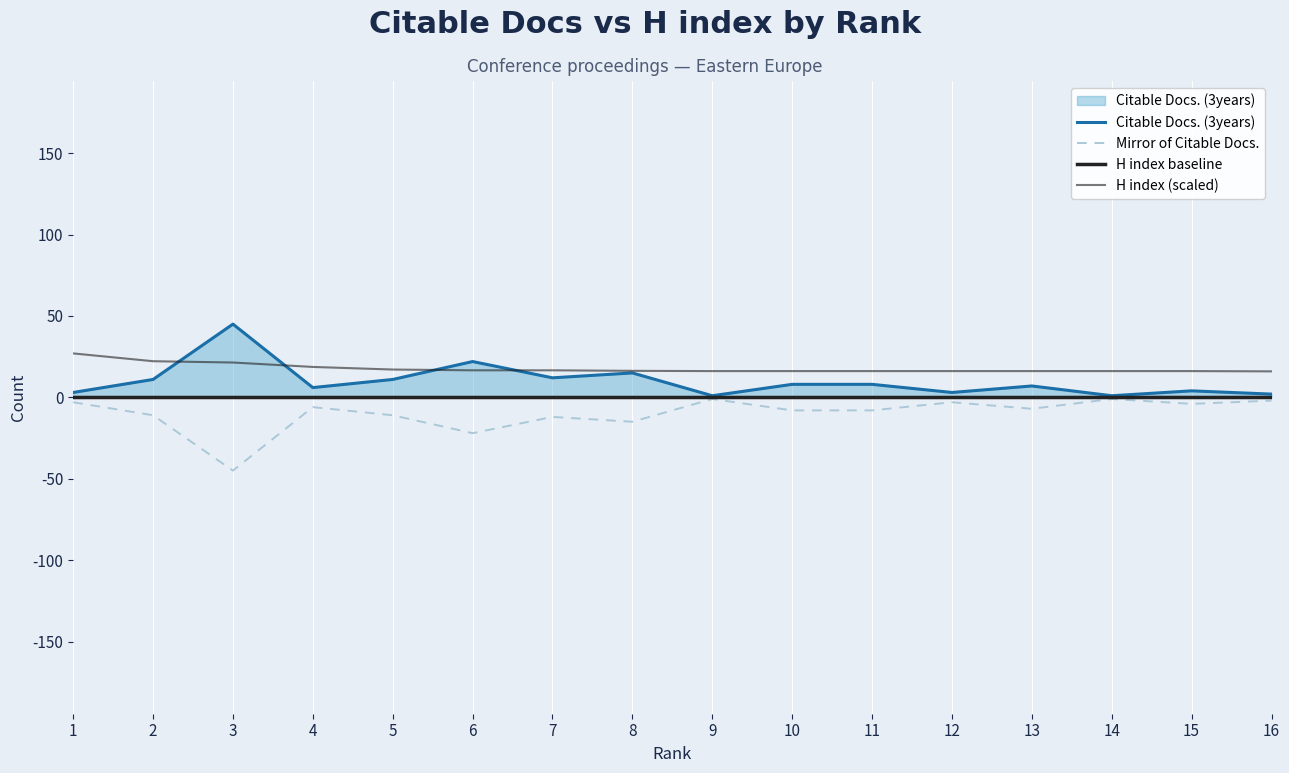

At which label does Citable Docs. (3years) first exceed 8?

2